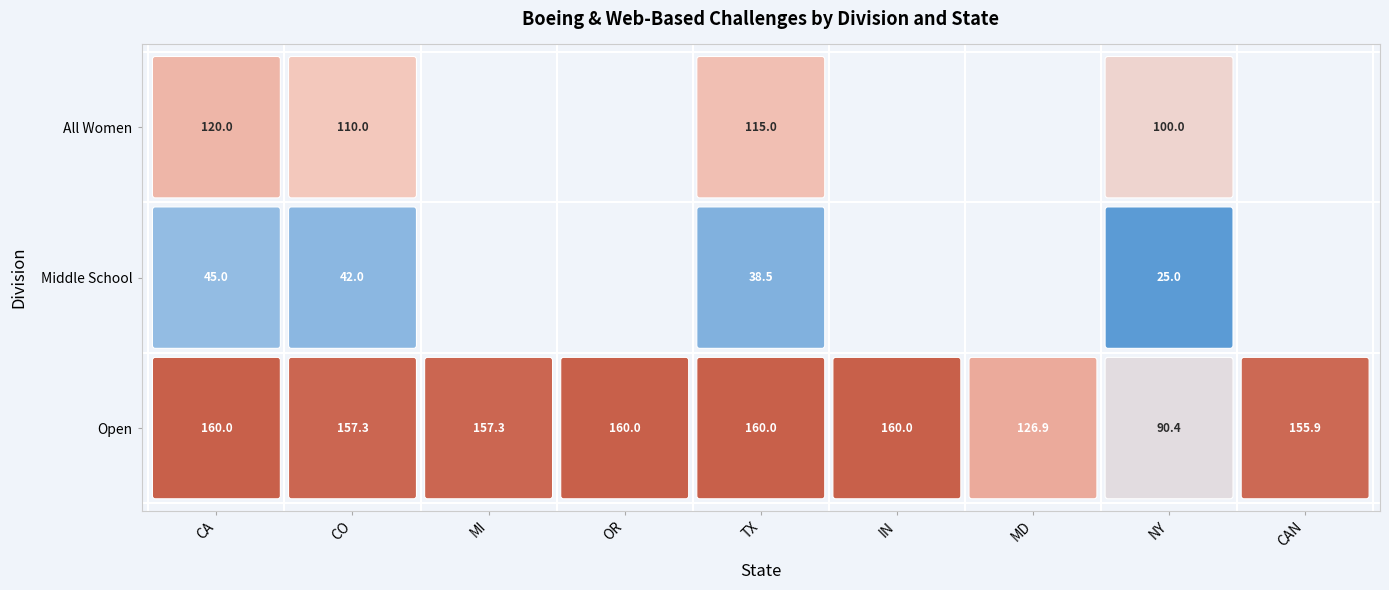

How many values in the Middle School series exceed 0?

4